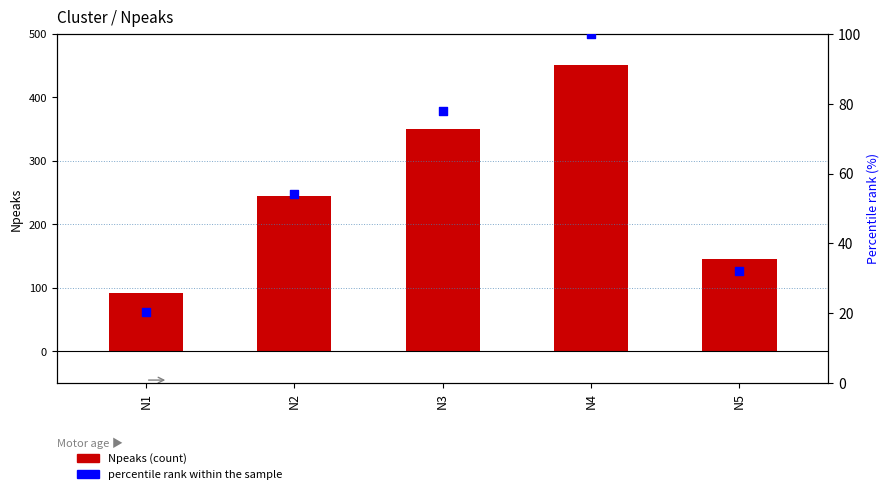

What are all the series names shown in the legend?

Npeaks, percentile rank within the sample